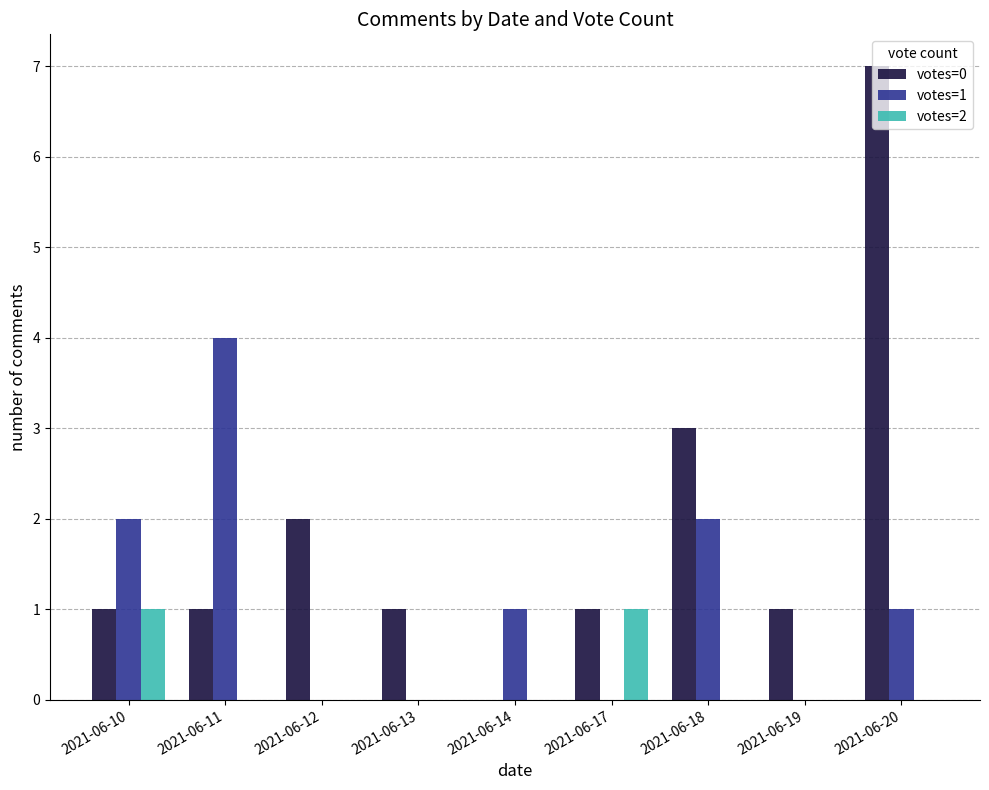

Which series changed the most between 2021-06-10 and 2021-06-18?

votes=0